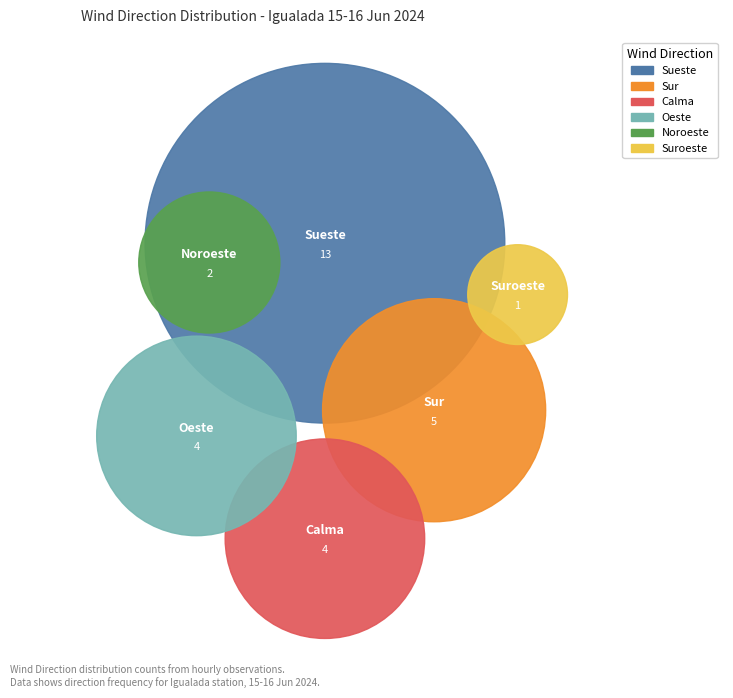

To the nearest percent, what percentage of the pie is Oeste?

14%